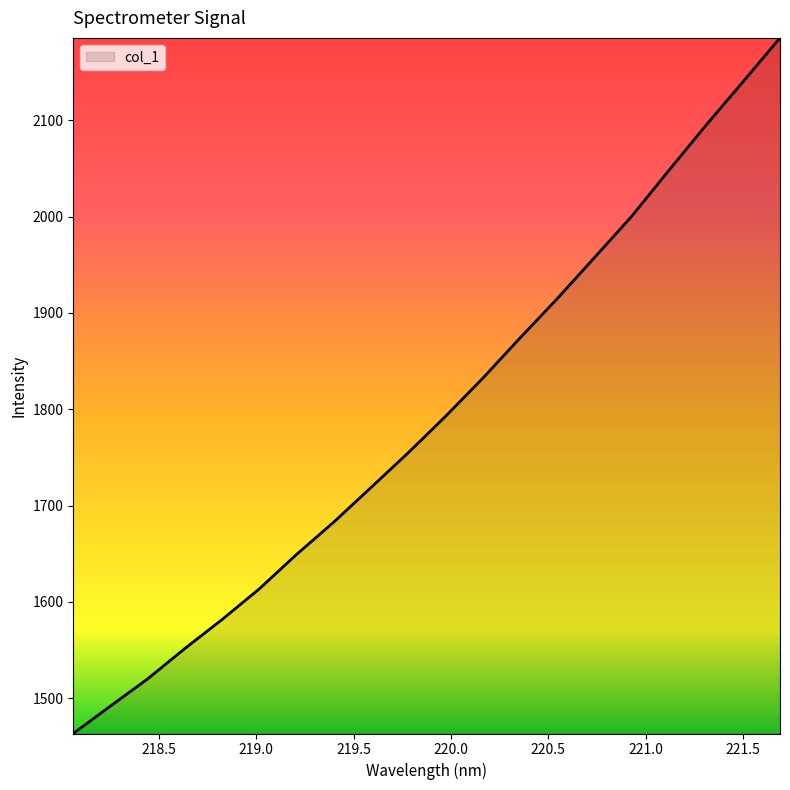

What is the difference between the maximum and minimum values?

722.7